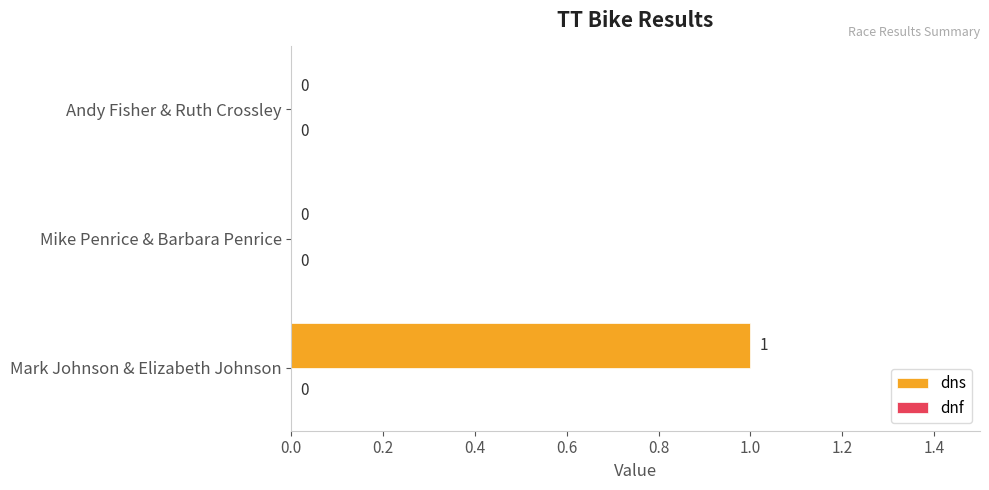

At which category does the chart reach its peak across all series?

Mark Johnson & Elizabeth Johnson